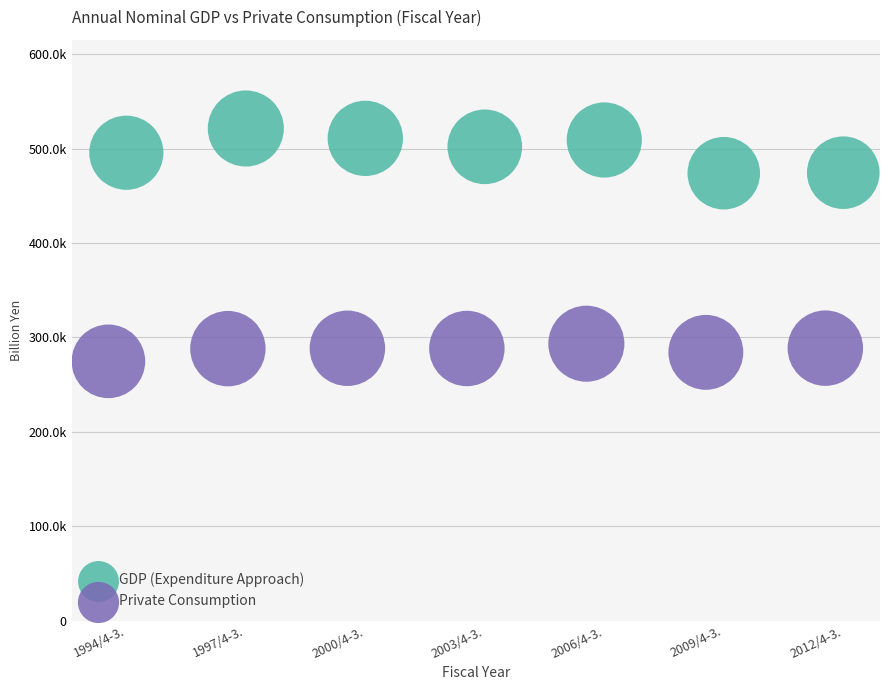

Which series contains the lowest Y value?

Private Consumption